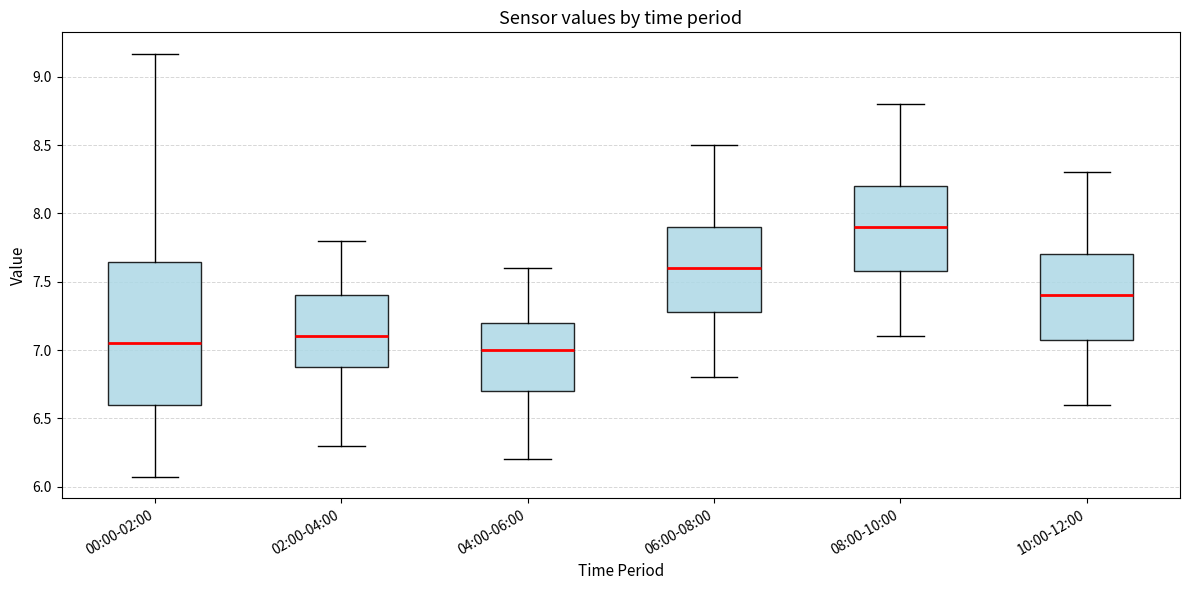

Where is the lower edge of the box for 02:00-04:00 on the y-axis? The values are not printed on the chart, so give them approximately, as read against the axis.

6.90